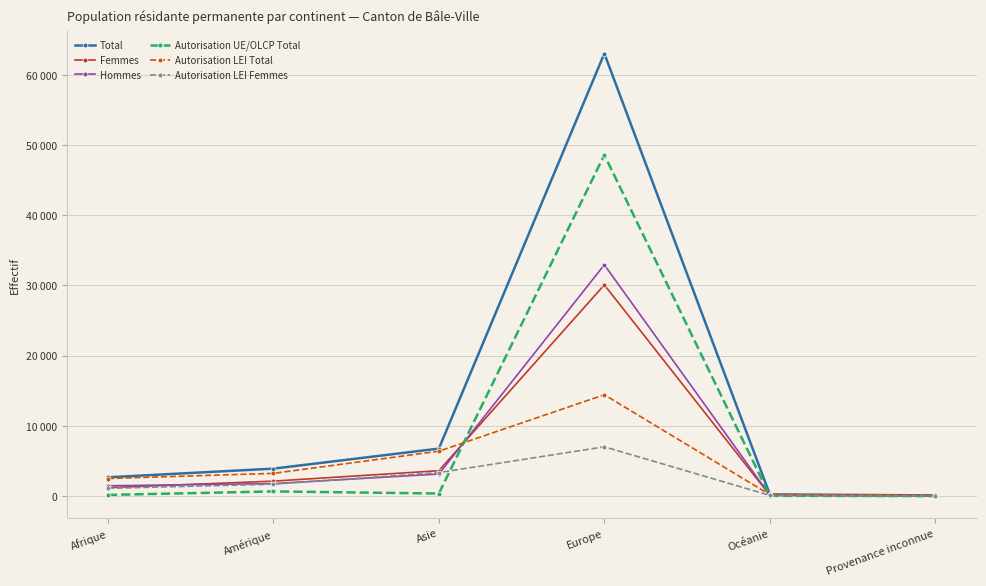

What value does the Hommes series have at Afrique, to the nearest 100?

1500